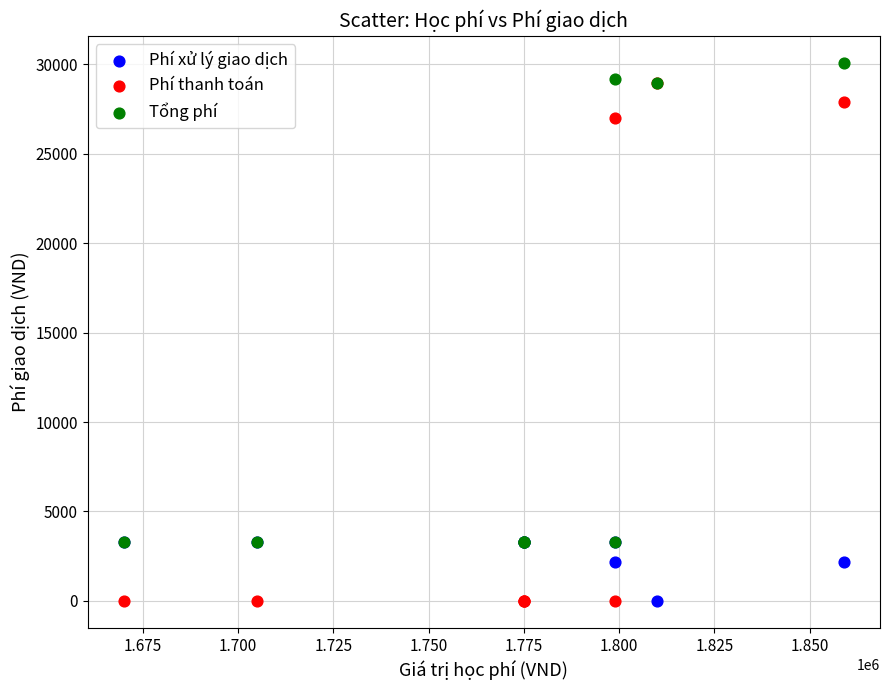

In the Tổng phí series, what Y value is closest to 16692?

28960